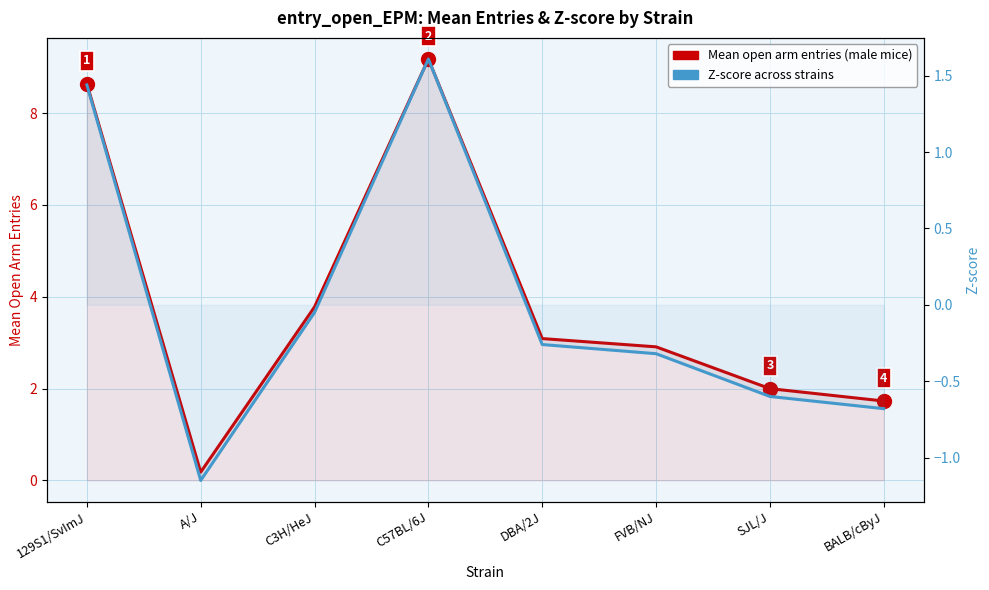

Between A/J and C3H/HeJ, which is larger?

C3H/HeJ